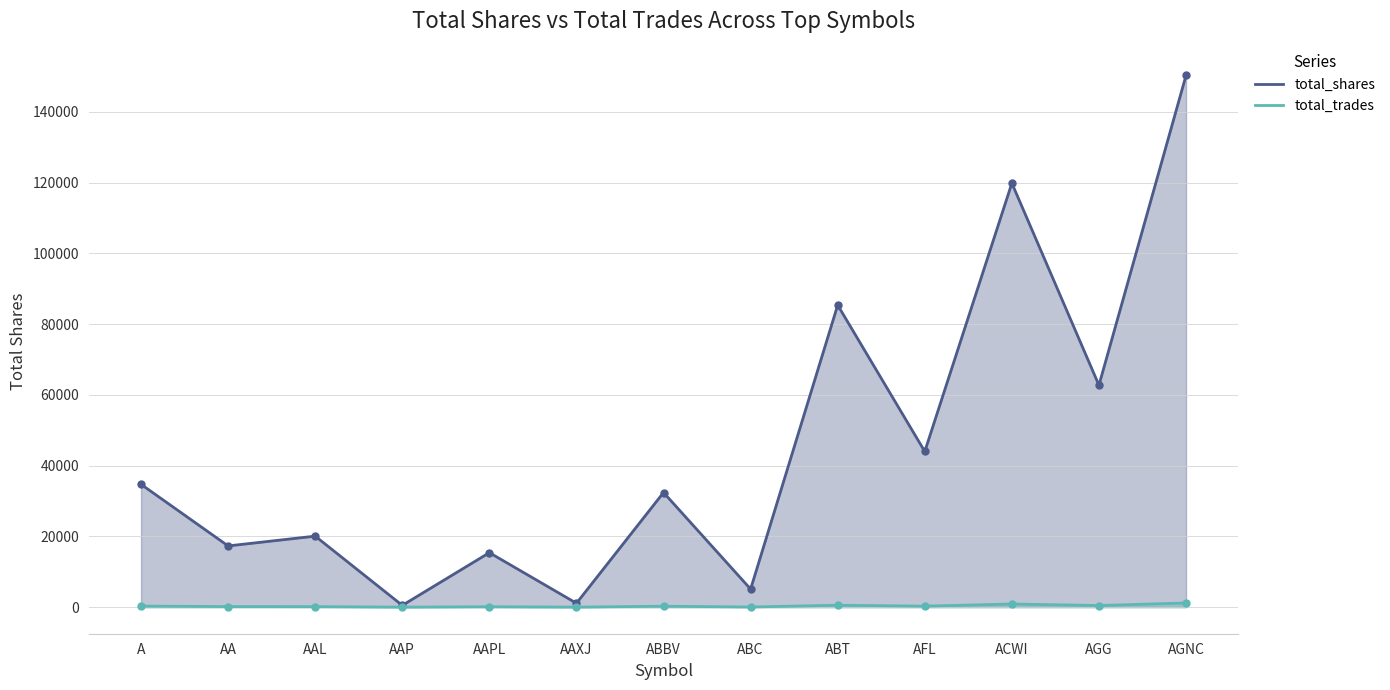

Where is the first local minimum for total_shares?

AA